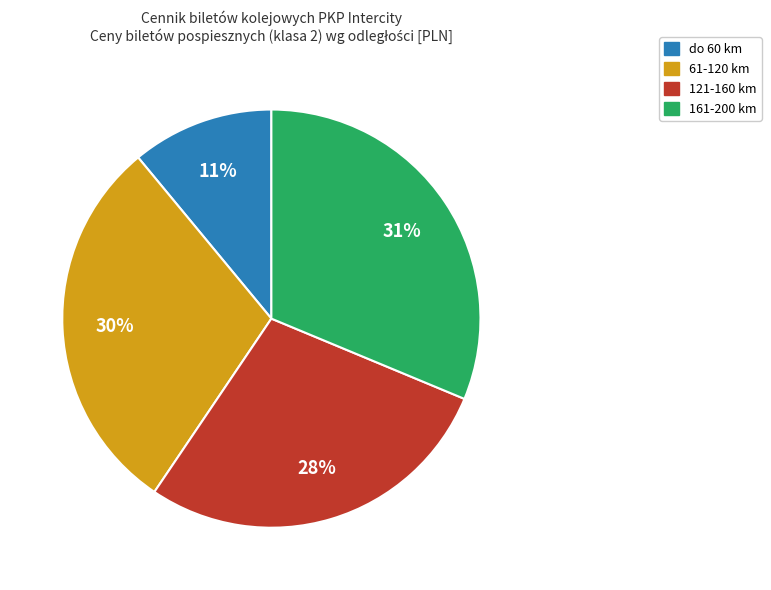

To the nearest percent, what percentage of the pie is 161-200 km?

31%